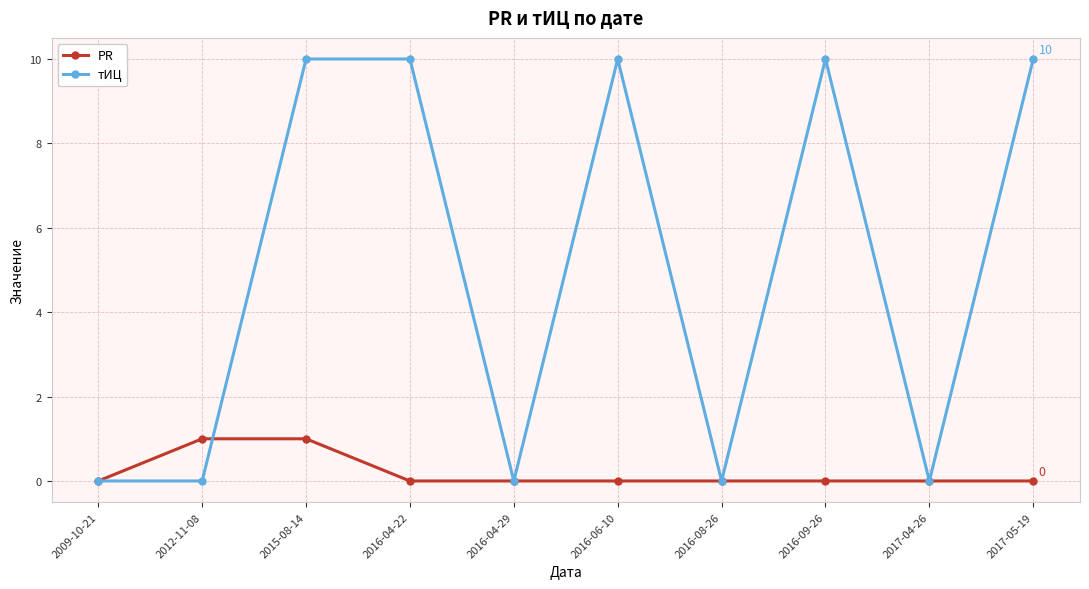

True or false: тИЦ and PR intersect in this chart.

True